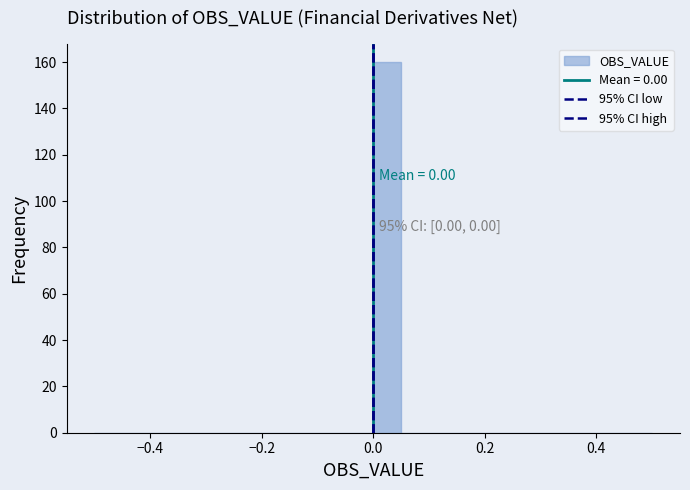

Read against the x-axis, roughly where is the centre of the tallest bar?

0.02